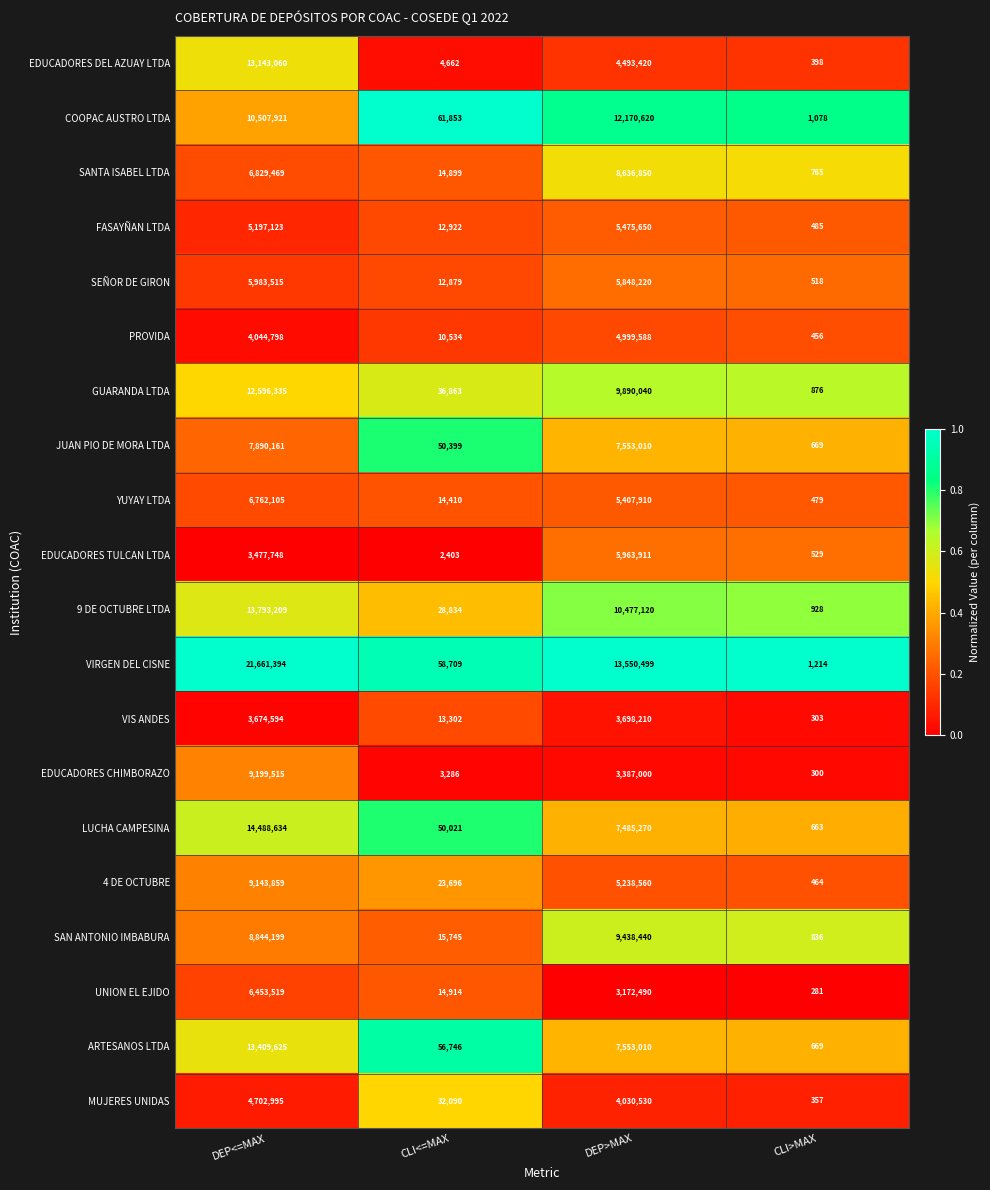

What is the difference between the FASAYÑAN LTDA values at CLI>MAX and CLI<=MAX?

12437